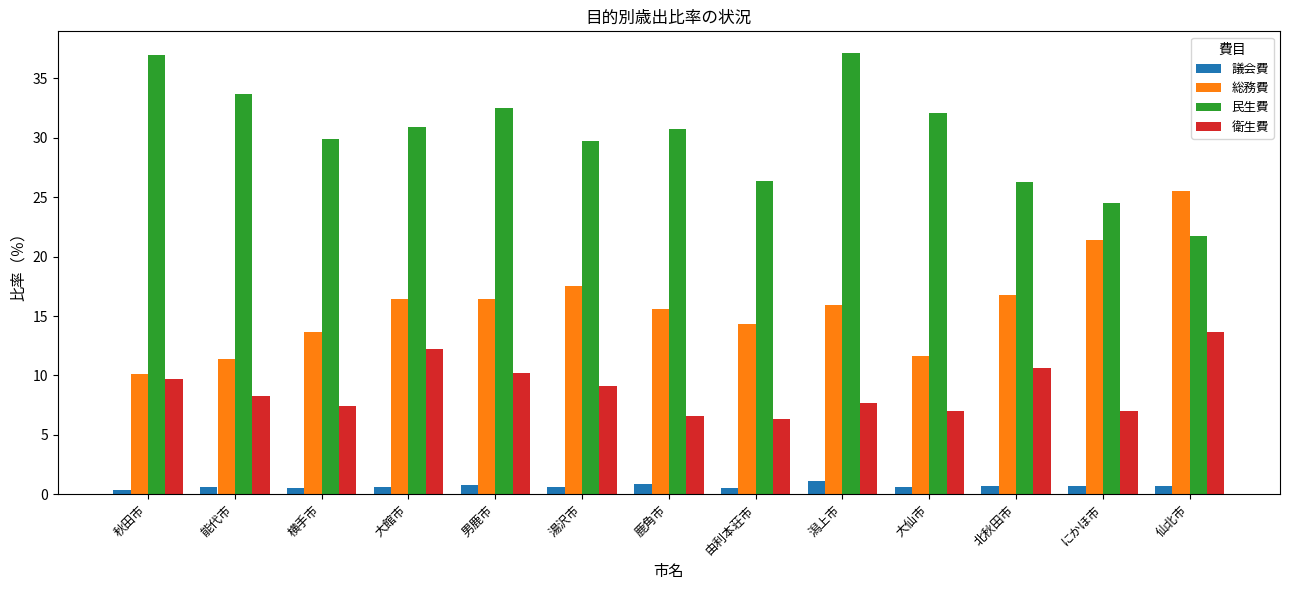

List the series in order of their peak value, highest first.

民生費, 総務費, 衛生費, 議会費